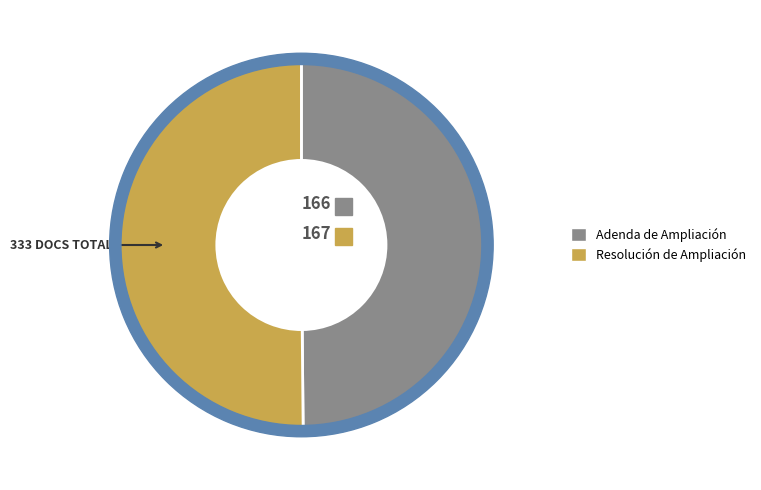

How much of the chart is everything except Adenda de Ampliación?

50.2%